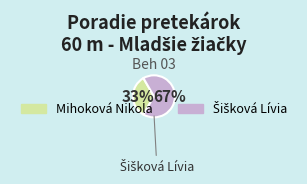

To the nearest percent, what is the average slice percentage?

50%